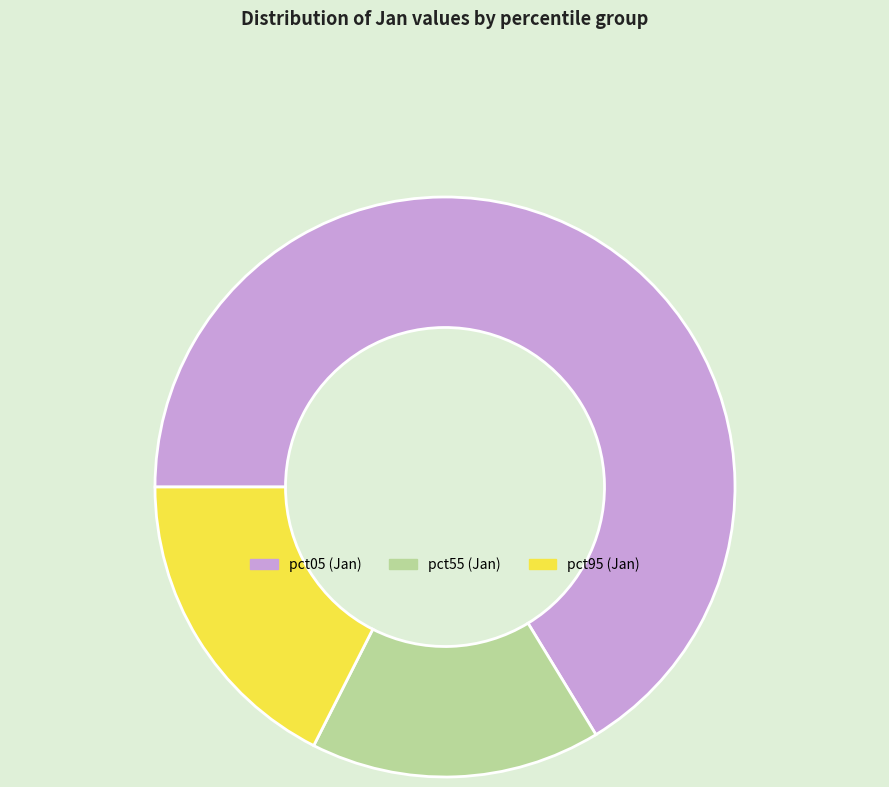

Is there a majority slice in this chart?

Yes